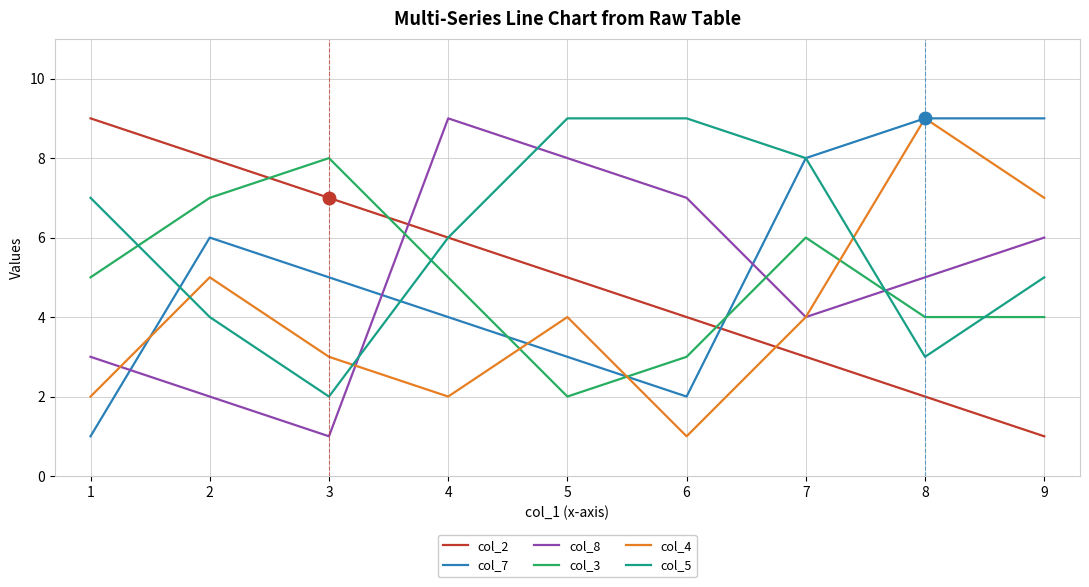

Between 1 and 3, which series saw the biggest shift?

col_5